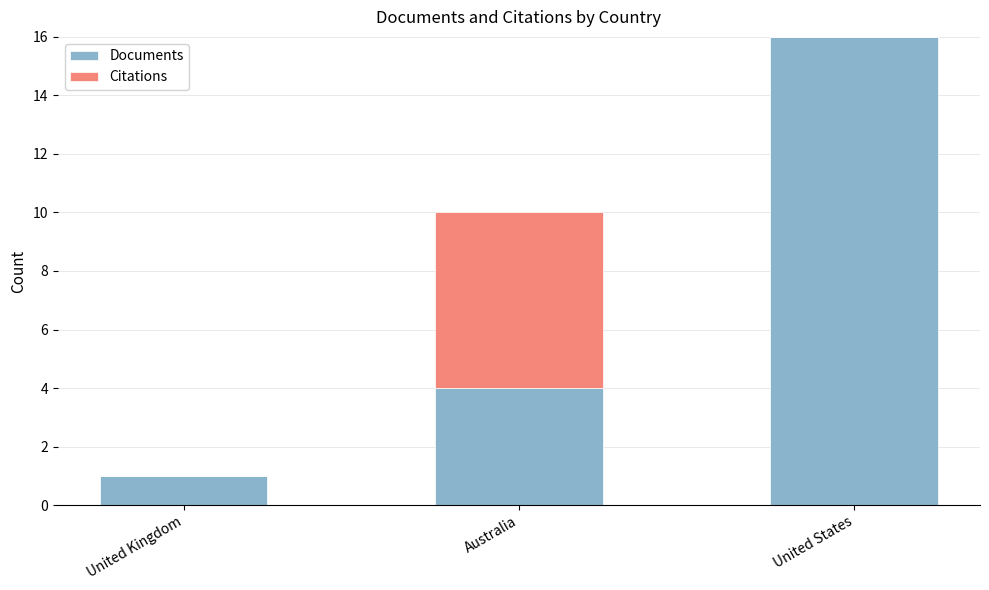

Does the chart contain stacked bars?

Yes